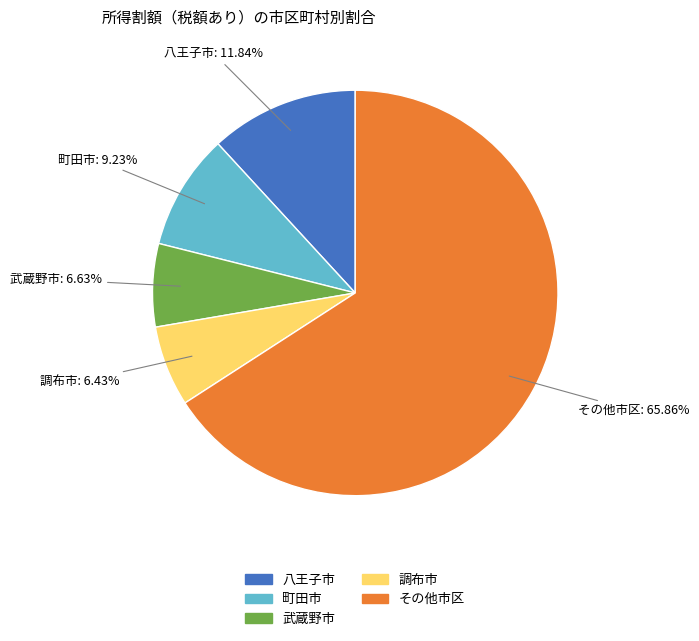

Does any single category account for the majority?

Yes